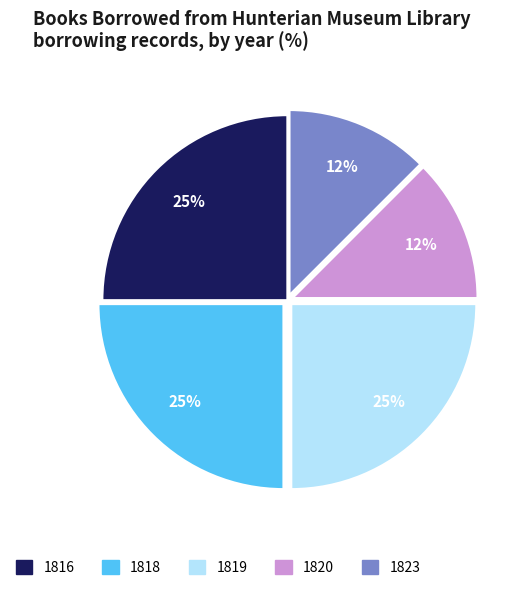

What is the ratio of the value at 1816 to the value at 1818?

1.0